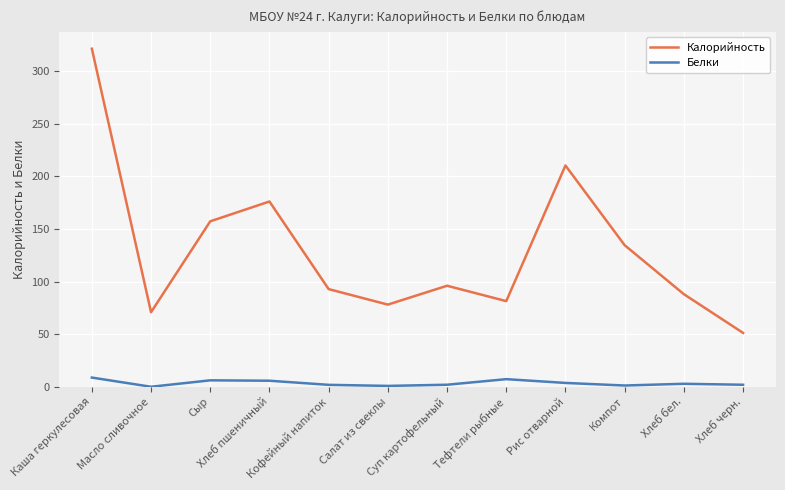

What is the greatest value displayed?

321.1